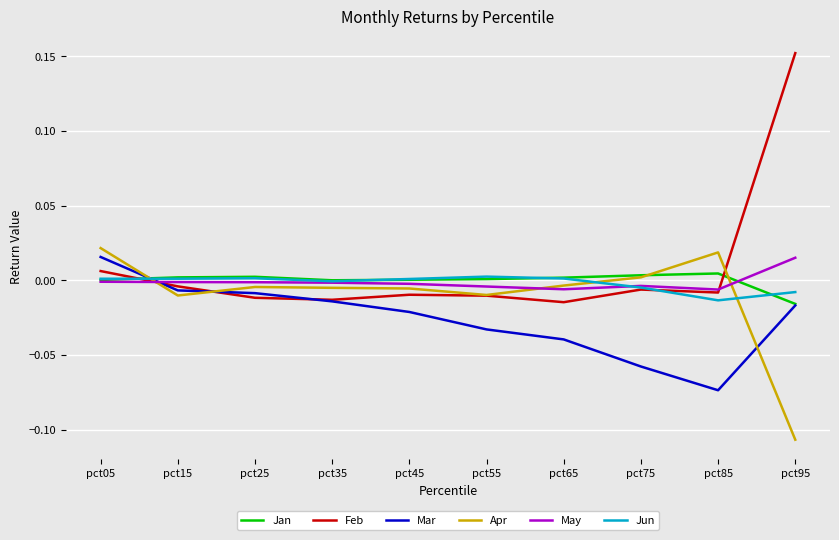

Is it true that Feb equals 0.3 at pct95?

False